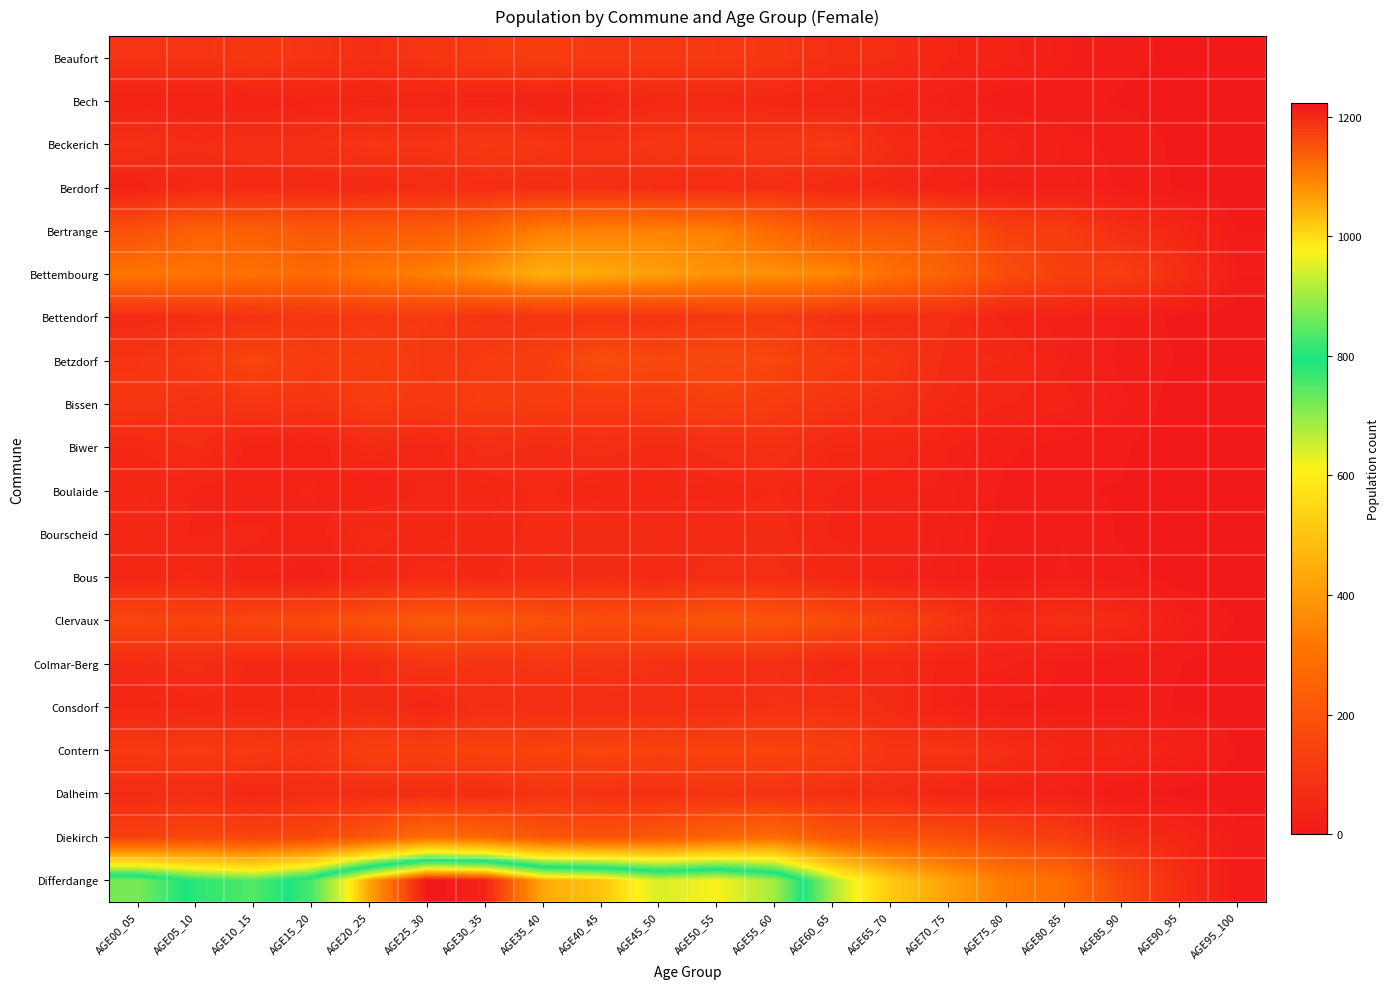

Reading left to right, extract all data points from this chart.

Beaufort: AGE00_05=91	AGE05_10=92	AGE10_15=104	AGE15_20=91	AGE20_25=77	AGE25_30=97	AGE30_35=114	AGE35_40=123	AGE40_45=111	AGE45_50=110	AGE50_55=110	AGE55_60=103	AGE60_65=73	AGE65_70=69	AGE70_75=44	AGE75_80=38	AGE80_85=20	AGE85_90=13	AGE90_95=7	AGE95_100=2
Bech: AGE00_05=33	AGE05_10=32	AGE10_15=33	AGE15_20=40	AGE20_25=42	AGE25_30=43	AGE30_35=41	AGE35_40=36	AGE40_45=40	AGE45_50=56	AGE50_55=57	AGE55_60=50	AGE60_65=44	AGE65_70=39	AGE70_75=28	AGE75_80=11	AGE80_85=14	AGE85_90=8	AGE90_95=4	AGE95_100=0
Beckerich: AGE00_05=80	AGE05_10=68	AGE10_15=75	AGE15_20=75	AGE20_25=97	AGE25_30=92	AGE30_35=109	AGE35_40=97	AGE40_45=82	AGE45_50=103	AGE50_55=101	AGE55_60=101	AGE60_65=112	AGE65_70=67	AGE70_75=46	AGE75_80=38	AGE80_85=22	AGE85_90=17	AGE90_95=7	AGE95_100=2
Berdorf: AGE00_05=38	AGE05_10=57	AGE10_15=59	AGE15_20=60	AGE20_25=56	AGE25_30=67	AGE30_35=70	AGE35_40=72	AGE40_45=80	AGE45_50=64	AGE50_55=64	AGE55_60=75	AGE60_65=56	AGE65_70=52	AGE70_75=33	AGE75_80=27	AGE80_85=26	AGE85_90=18	AGE90_95=8	AGE95_100=0
Bertrange: AGE00_05=188	AGE05_10=249	AGE10_15=243	AGE15_20=216	AGE20_25=224	AGE25_30=233	AGE30_35=270	AGE35_40=339	AGE40_45=345	AGE45_50=344	AGE50_55=338	AGE55_60=274	AGE60_65=219	AGE65_70=219	AGE70_75=206	AGE75_80=137	AGE80_85=118	AGE85_90=73	AGE90_95=48	AGE95_100=9
Bettembourg: AGE00_05=313	AGE05_10=310	AGE10_15=299	AGE15_20=272	AGE20_25=308	AGE25_30=339	AGE30_35=387	AGE35_40=452	AGE40_45=432	AGE45_50=414	AGE50_55=384	AGE55_60=379	AGE60_65=359	AGE65_70=298	AGE70_75=250	AGE75_80=178	AGE80_85=135	AGE85_90=126	AGE90_95=79	AGE95_100=20
Bettendorf: AGE00_05=58	AGE05_10=76	AGE10_15=85	AGE15_20=99	AGE20_25=103	AGE25_30=111	AGE30_35=88	AGE35_40=93	AGE40_45=91	AGE45_50=90	AGE50_55=111	AGE55_60=116	AGE60_65=82	AGE65_70=69	AGE70_75=69	AGE75_80=38	AGE80_85=30	AGE85_90=19	AGE90_95=6	AGE95_100=0
Betzdorf: AGE00_05=94	AGE05_10=113	AGE10_15=155	AGE15_20=118	AGE20_25=135	AGE25_30=106	AGE30_35=116	AGE35_40=132	AGE40_45=181	AGE45_50=158	AGE50_55=166	AGE55_60=154	AGE60_65=120	AGE65_70=104	AGE70_75=62	AGE75_80=57	AGE80_85=30	AGE85_90=17	AGE90_95=9	AGE95_100=2
Bissen: AGE00_05=100	AGE05_10=85	AGE10_15=98	AGE15_20=94	AGE20_25=118	AGE25_30=111	AGE30_35=122	AGE35_40=120	AGE40_45=114	AGE45_50=117	AGE50_55=136	AGE55_60=119	AGE60_65=94	AGE65_70=76	AGE70_75=57	AGE75_80=43	AGE80_85=37	AGE85_90=21	AGE90_95=3	AGE95_100=1
Biwer: AGE00_05=56	AGE05_10=68	AGE10_15=38	AGE15_20=34	AGE20_25=63	AGE25_30=46	AGE30_35=72	AGE35_40=62	AGE40_45=74	AGE45_50=61	AGE50_55=72	AGE55_60=79	AGE60_65=54	AGE65_70=53	AGE70_75=34	AGE75_80=21	AGE80_85=15	AGE85_90=11	AGE90_95=1	AGE95_100=0
Boulaide: AGE00_05=56	AGE05_10=42	AGE10_15=34	AGE15_20=45	AGE20_25=31	AGE25_30=46	AGE30_35=49	AGE35_40=60	AGE40_45=47	AGE45_50=49	AGE50_55=51	AGE55_60=58	AGE60_65=43	AGE65_70=35	AGE70_75=31	AGE75_80=17	AGE80_85=10	AGE85_90=9	AGE90_95=3	AGE95_100=3
Bourscheid: AGE00_05=49	AGE05_10=42	AGE10_15=46	AGE15_20=36	AGE20_25=63	AGE25_30=50	AGE30_35=53	AGE35_40=60	AGE40_45=67	AGE45_50=62	AGE50_55=60	AGE55_60=64	AGE60_65=41	AGE65_70=43	AGE70_75=27	AGE75_80=16	AGE80_85=19	AGE85_90=8	AGE90_95=3	AGE95_100=1
Bous: AGE00_05=48	AGE05_10=55	AGE10_15=35	AGE15_20=28	AGE20_25=48	AGE25_30=62	AGE30_35=56	AGE35_40=63	AGE40_45=65	AGE45_50=59	AGE50_55=74	AGE55_60=71	AGE60_65=53	AGE65_70=35	AGE70_75=25	AGE75_80=14	AGE80_85=20	AGE85_90=14	AGE90_95=3	AGE95_100=1
Clervaux: AGE00_05=156	AGE05_10=147	AGE10_15=159	AGE15_20=168	AGE20_25=195	AGE25_30=218	AGE30_35=218	AGE35_40=192	AGE40_45=179	AGE45_50=186	AGE50_55=209	AGE55_60=202	AGE60_65=178	AGE65_70=140	AGE70_75=102	AGE75_80=58	AGE80_85=78	AGE85_90=63	AGE90_95=25	AGE95_100=9
Colmar-Berg: AGE00_05=63	AGE05_10=71	AGE10_15=55	AGE15_20=54	AGE20_25=60	AGE25_30=97	AGE30_35=85	AGE35_40=98	AGE40_45=91	AGE45_50=82	AGE50_55=71	AGE55_60=77	AGE60_65=53	AGE65_70=62	AGE70_75=38	AGE75_80=35	AGE80_85=17	AGE85_90=12	AGE90_95=10	AGE95_100=0
Consdorf: AGE00_05=49	AGE05_10=52	AGE10_15=55	AGE15_20=50	AGE20_25=67	AGE25_30=48	AGE30_35=74	AGE35_40=68	AGE40_45=70	AGE45_50=70	AGE50_55=75	AGE55_60=82	AGE60_65=82	AGE65_70=64	AGE70_75=34	AGE75_80=18	AGE80_85=17	AGE85_90=18	AGE90_95=8	AGE95_100=2
Contern: AGE00_05=110	AGE05_10=118	AGE10_15=112	AGE15_20=94	AGE20_25=135	AGE25_30=132	AGE30_35=147	AGE35_40=148	AGE40_45=153	AGE45_50=142	AGE50_55=146	AGE55_60=148	AGE60_65=134	AGE65_70=92	AGE70_75=97	AGE75_80=73	AGE80_85=46	AGE85_90=47	AGE90_95=30	AGE95_100=9
Dalheim: AGE00_05=65	AGE05_10=67	AGE10_15=52	AGE15_20=70	AGE20_25=69	AGE25_30=72	AGE30_35=66	AGE35_40=91	AGE40_45=84	AGE45_50=79	AGE50_55=93	AGE55_60=86	AGE60_65=78	AGE65_70=66	AGE70_75=46	AGE75_80=35	AGE80_85=30	AGE85_90=10	AGE90_95=6	AGE95_100=1
Diekirch: AGE00_05=132	AGE05_10=162	AGE10_15=147	AGE15_20=160	AGE20_25=211	AGE25_30=290	AGE30_35=264	AGE35_40=210	AGE40_45=198	AGE45_50=219	AGE50_55=258	AGE55_60=284	AGE60_65=214	AGE65_70=193	AGE70_75=178	AGE75_80=150	AGE80_85=125	AGE85_90=67	AGE90_95=49	AGE95_100=15
Differdange: AGE00_05=867	AGE05_10=779	AGE10_15=747	AGE15_20=831	AGE20_25=1059	AGE25_30=1222	AGE30_35=1206	AGE35_40=1052	AGE40_45=1026	AGE45_50=945	AGE50_55=972	AGE55_60=902	AGE60_65=679	AGE65_70=516	AGE70_75=416	AGE75_80=329	AGE80_85=293	AGE85_90=163	AGE90_95=73	AGE95_100=14